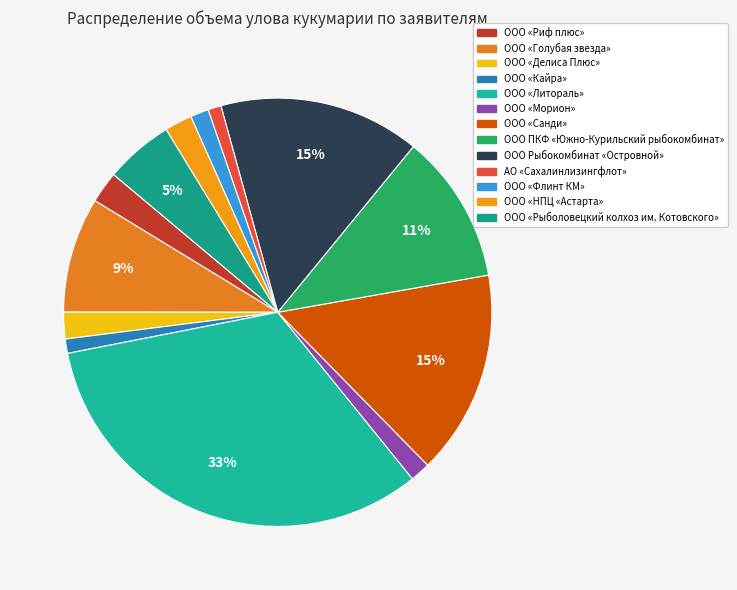

To the nearest percent, what portion does ООО «Санди» represent?

15%